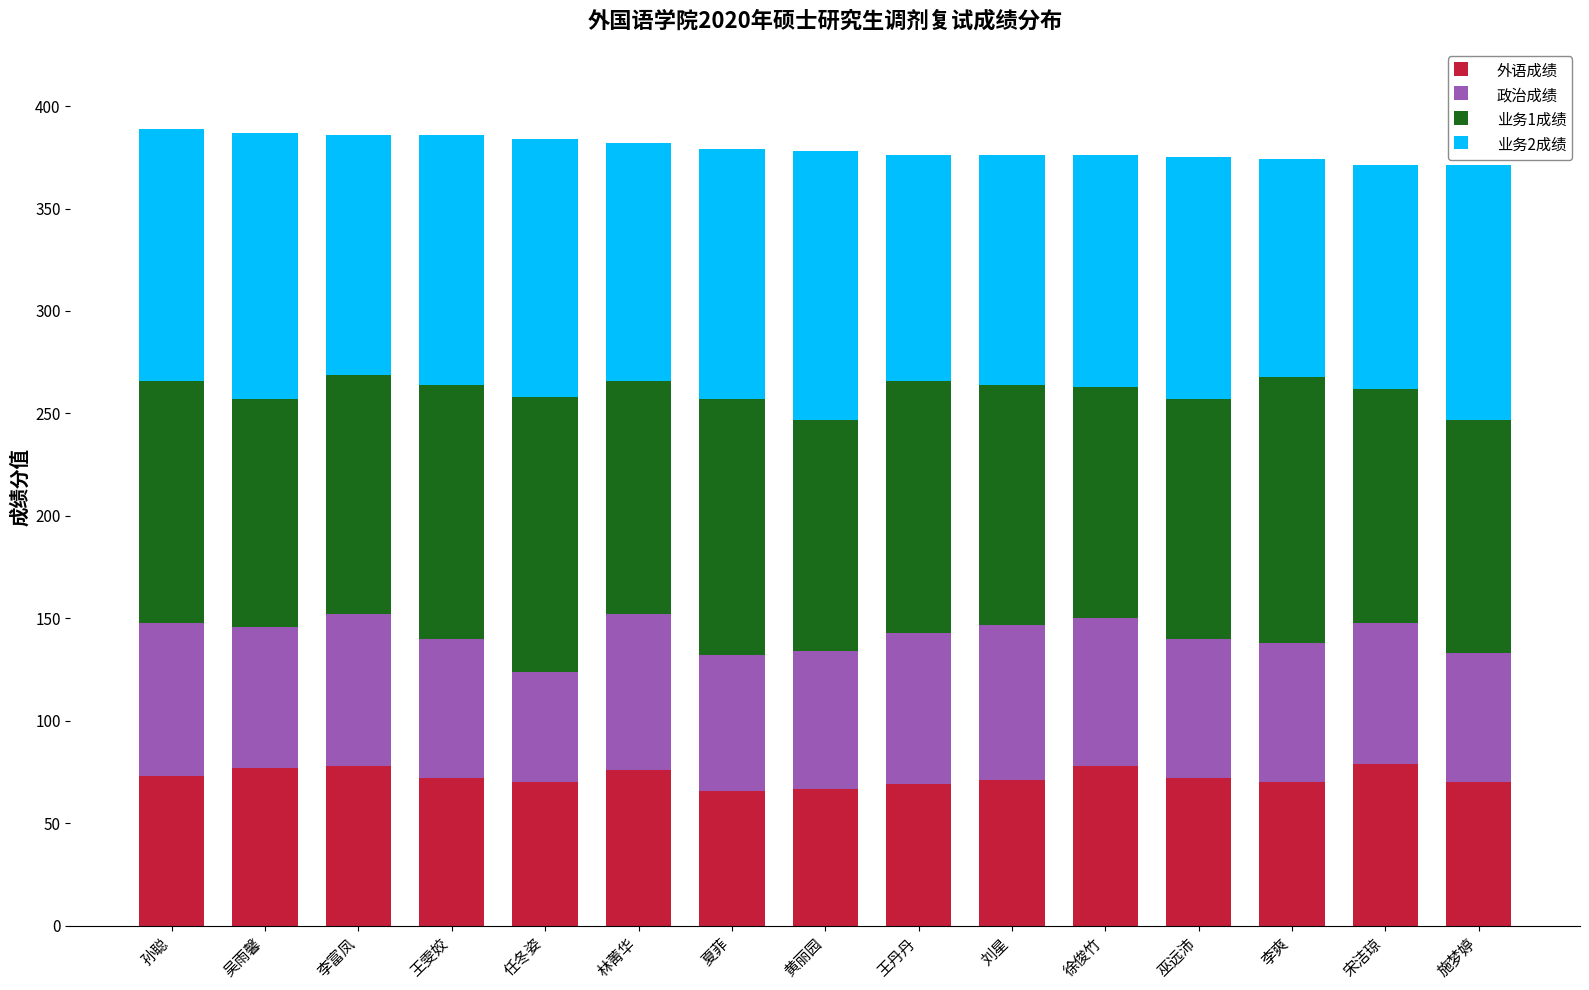

What is the difference between the maximum and minimum values in the 外语成绩 series?

13